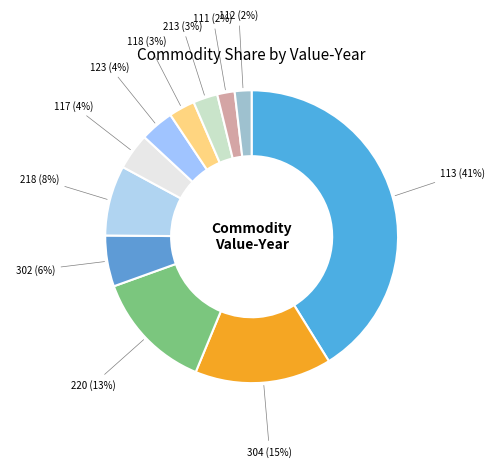

How many slices are in this pie chart?

11